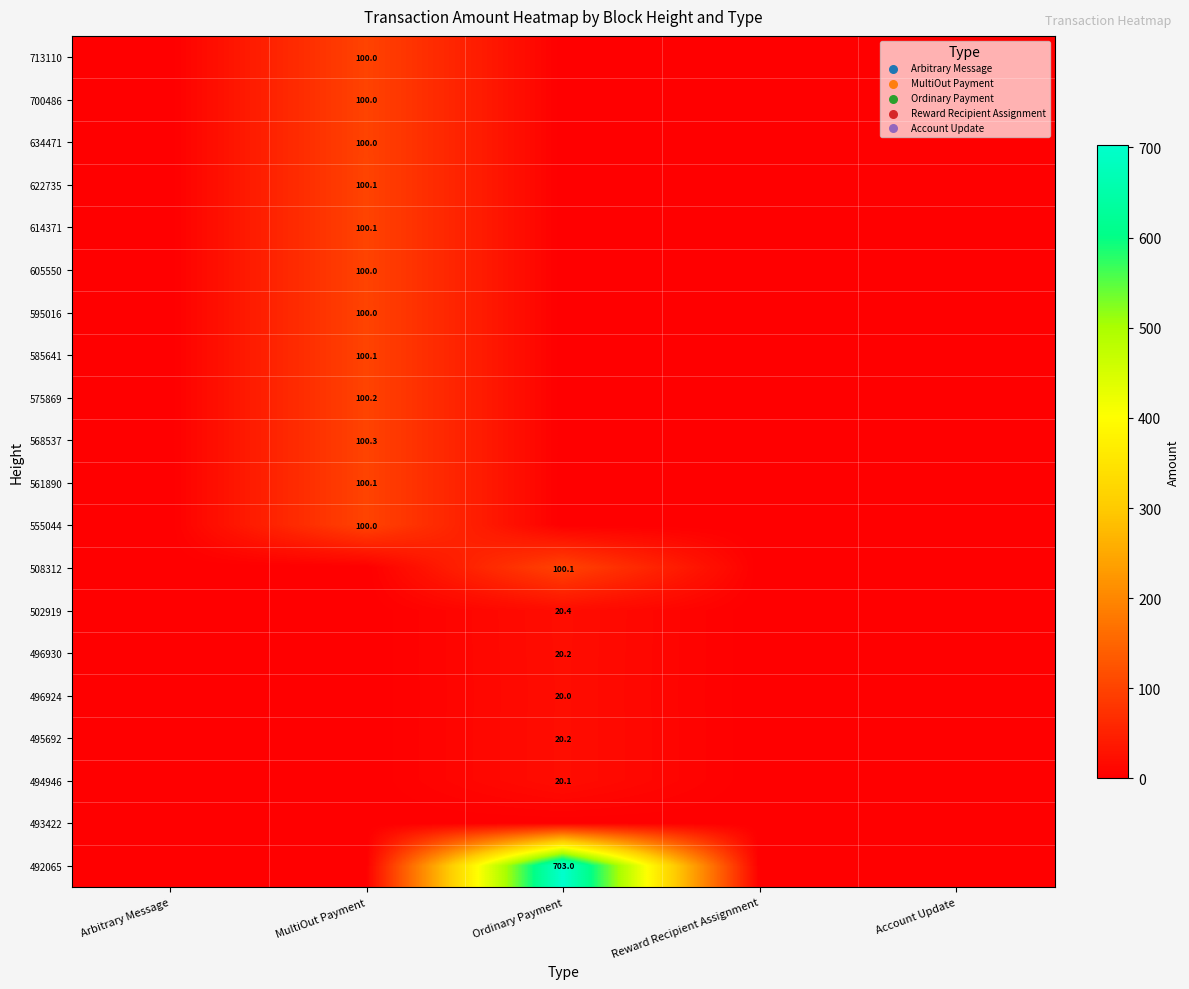

The 492065 series shows 392.0 at Ordinary Payment. True or false?

False